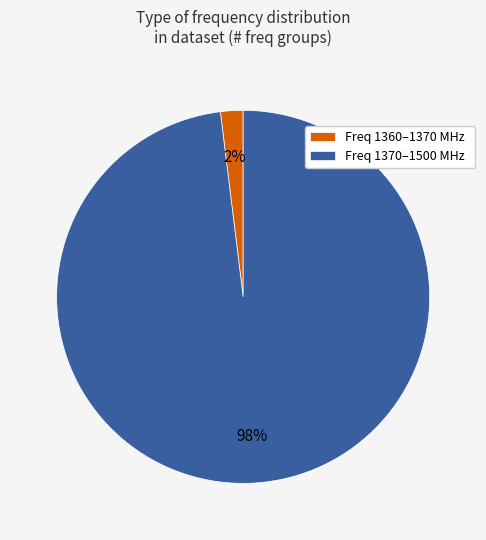

Do Freq 1370–1500 MHz and Freq 1360–1370 MHz together represent more than half of the pie?

Yes